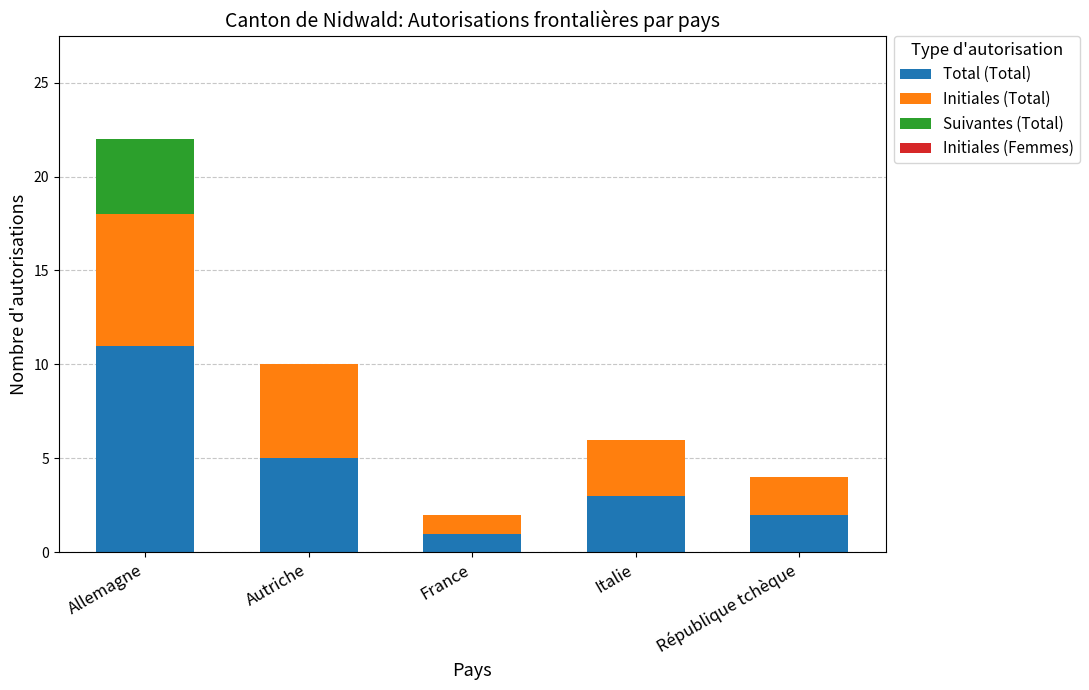

Is it true that Total (Total) equals 1 at Autriche?

False